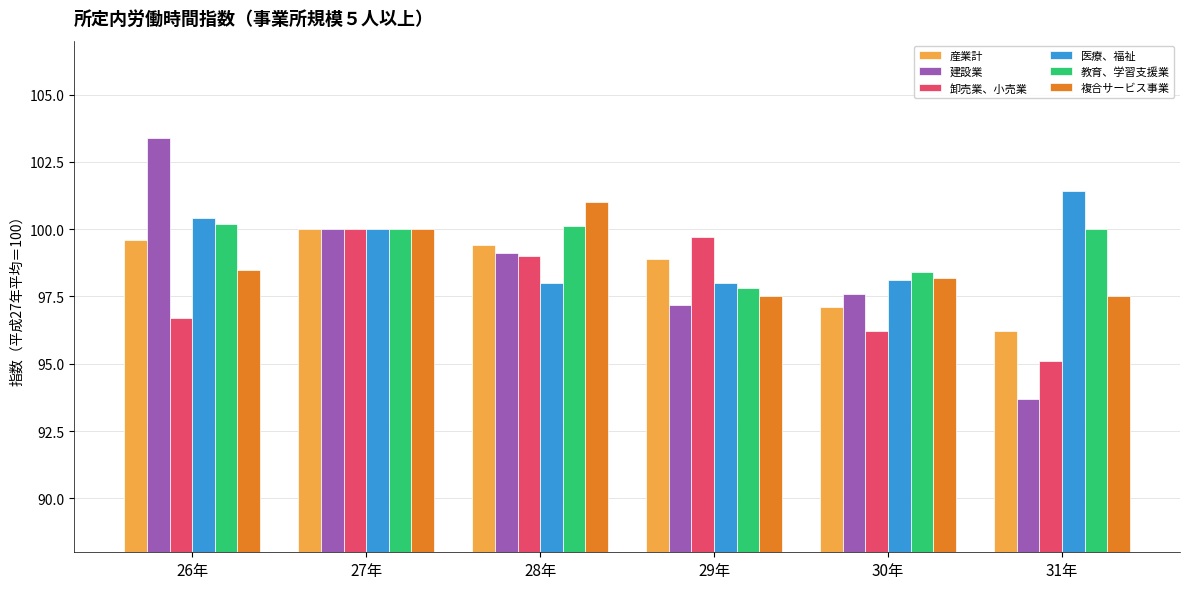

Which series has the widest spread of values?

建設業